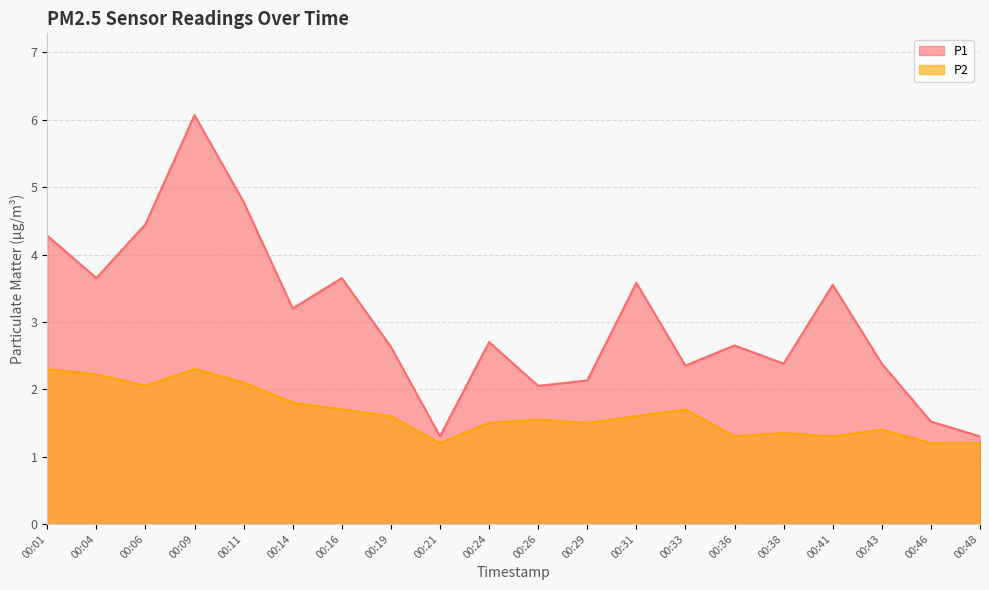

Reading left to right, list all the values displayed in this chart.

P1: 4.3	3.6	4.5	6.1	4.8	3.2	3.6	2.6	1.3	2.7	2.0	2.1	3.6	2.4	2.6	2.4	3.5	2.4	1.5	1.3
P2: 2.3	2.2	2.0	2.3	2.1	1.8	1.7	1.6	1.2	1.5	1.6	1.5	1.6	1.7	1.3	1.4	1.3	1.4	1.2	1.2